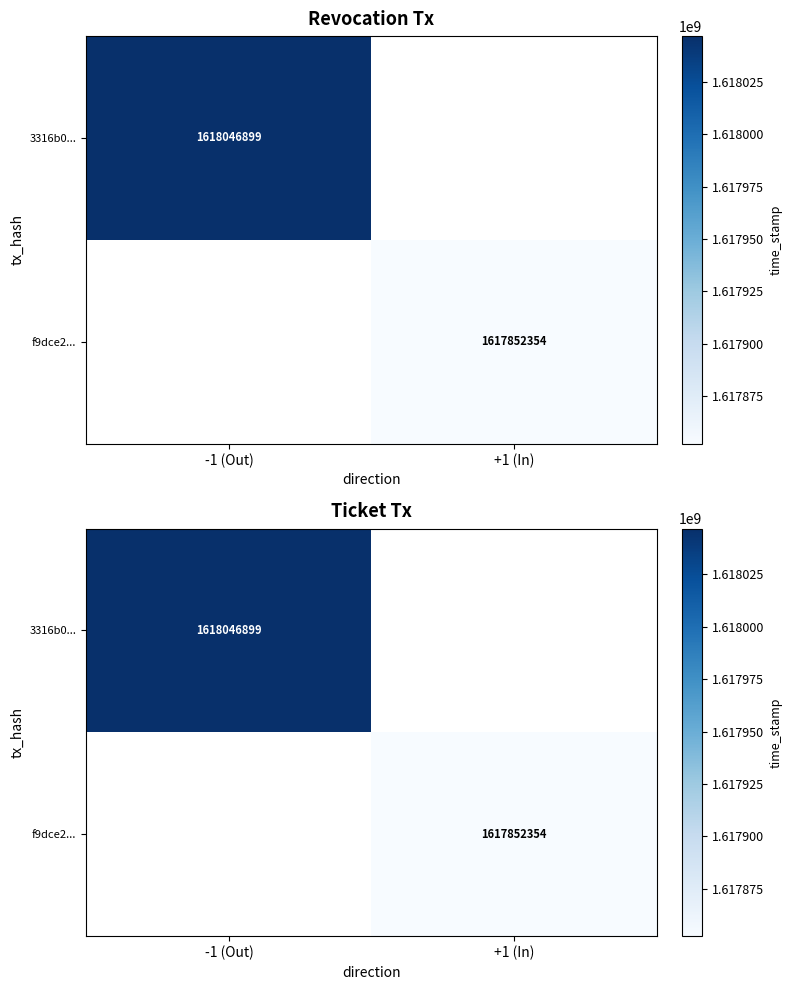

What is the maximum value for 3316b0...?

1618046899